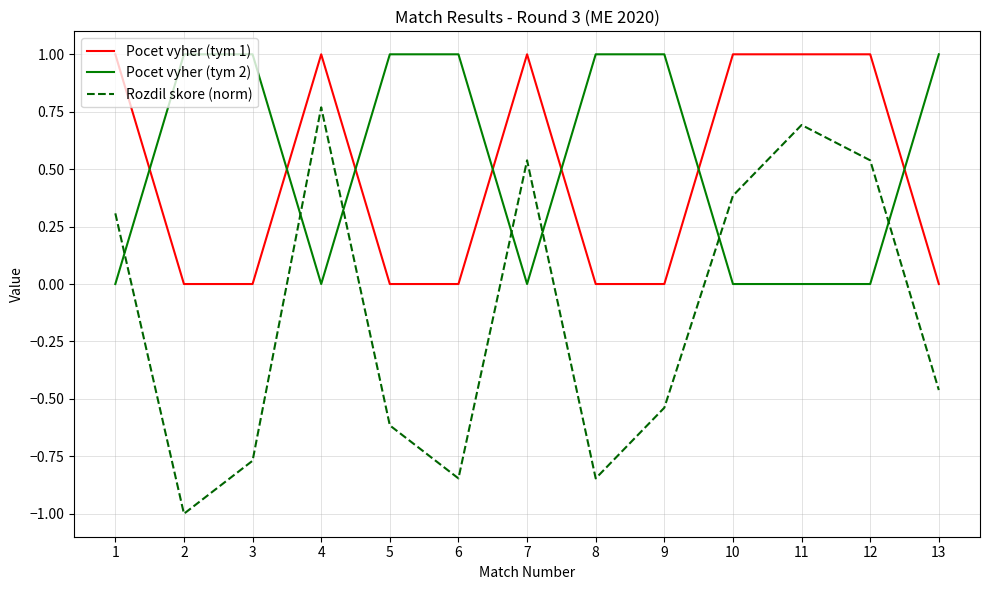

The Pocet vyher (tym 1) series shows 0.3 at 7. True or false?

False